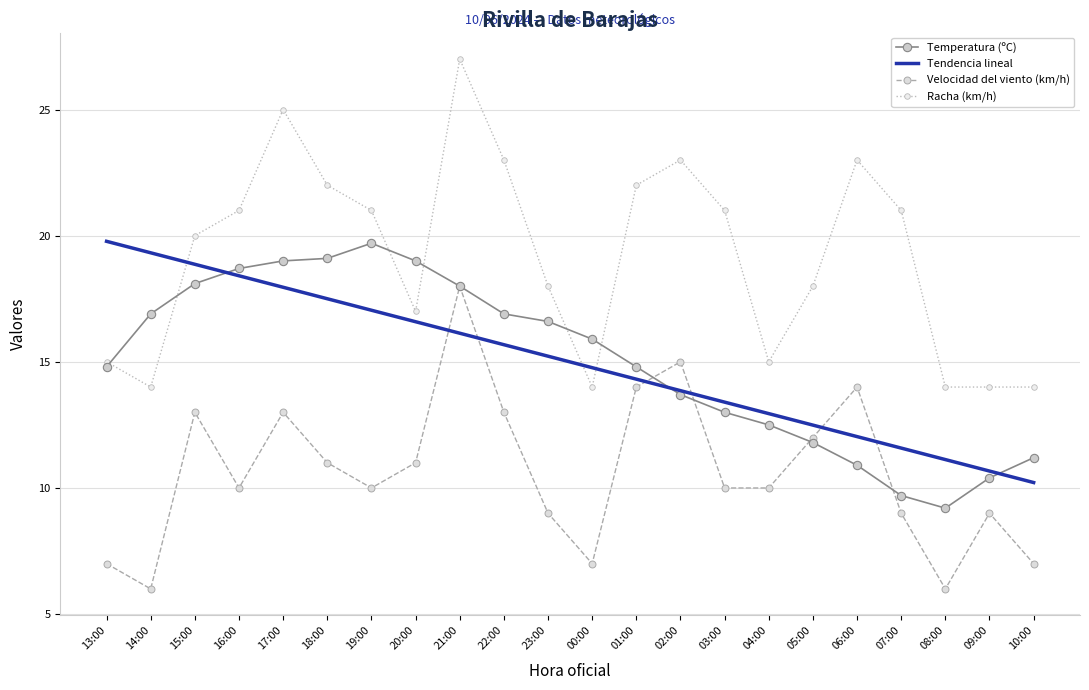

The value of Tendencia lineal at 10:00 is 5.9. True or false?

False